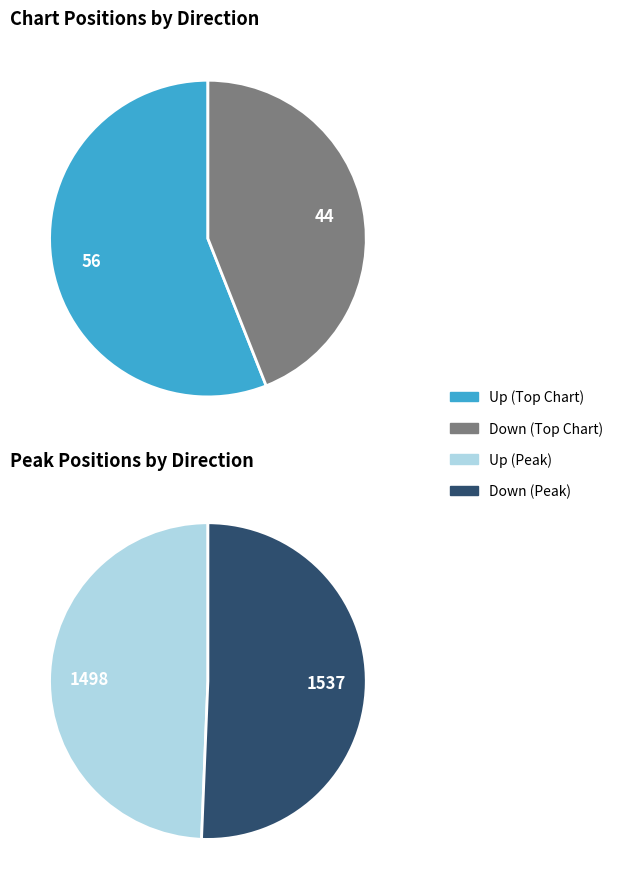

To the nearest percent, what percentage of the pie is down?

44%